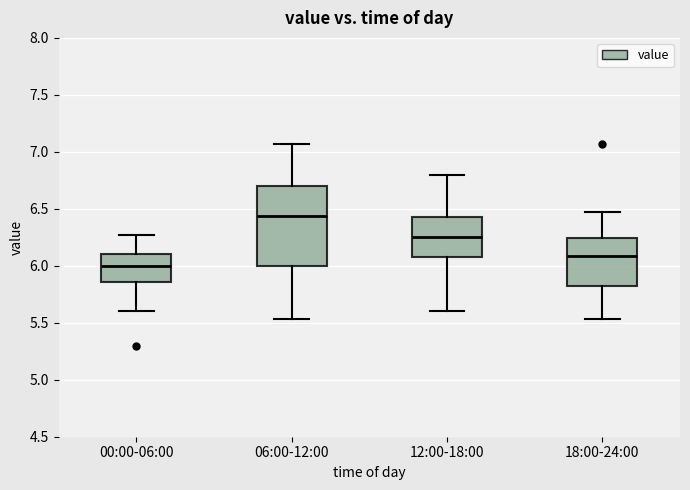

Where is the upper edge of the box for 12:00-18:00 on the y-axis? The values are not printed on the chart, so give them approximately, as read against the axis.

6.45